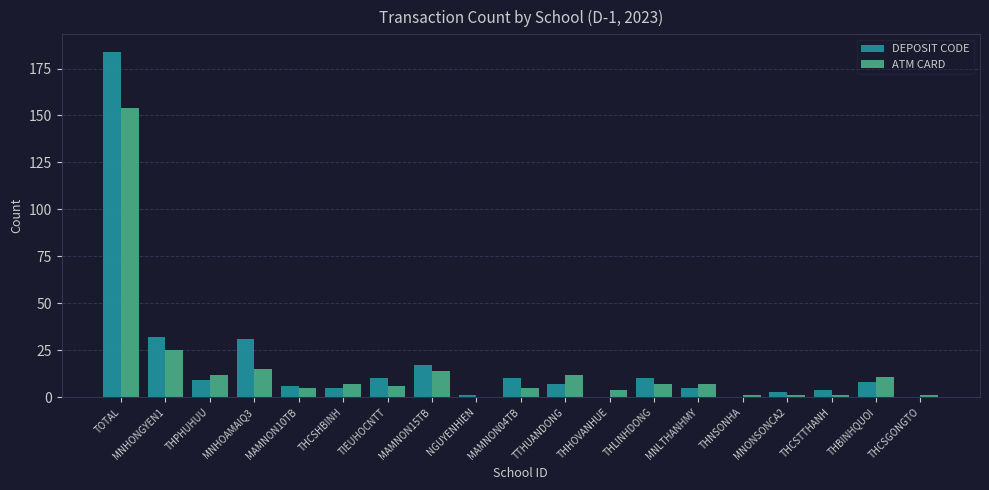

Does the chart contain stacked bars?

No